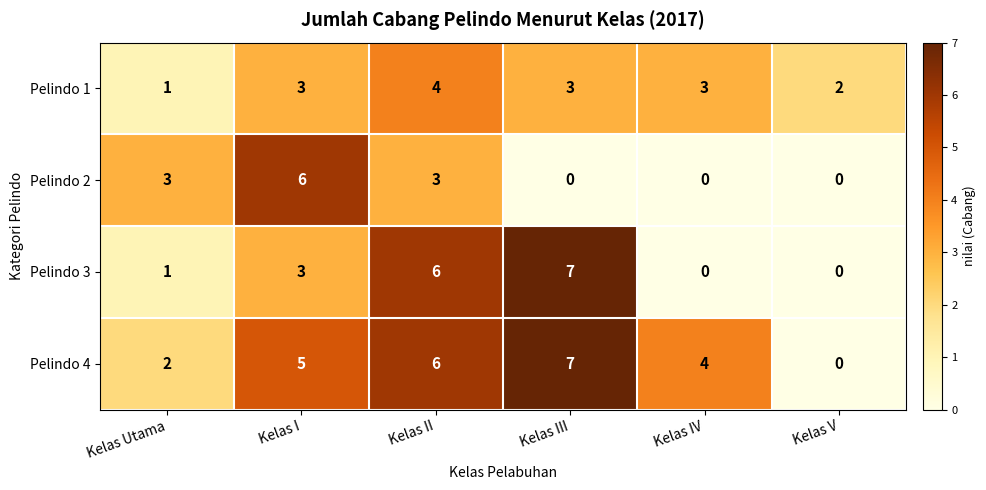

How many Pelindo 4 values are between 2 and 6?

4